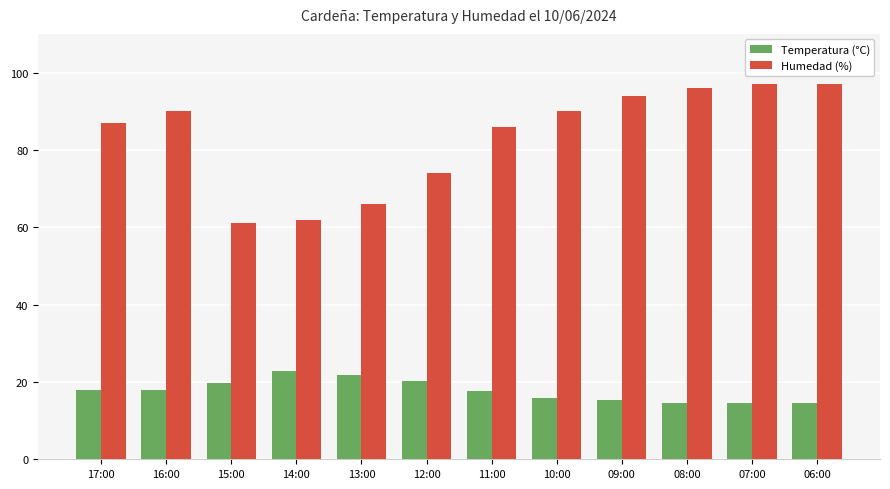

How many data points in Humedad (%) are less than 90?

6